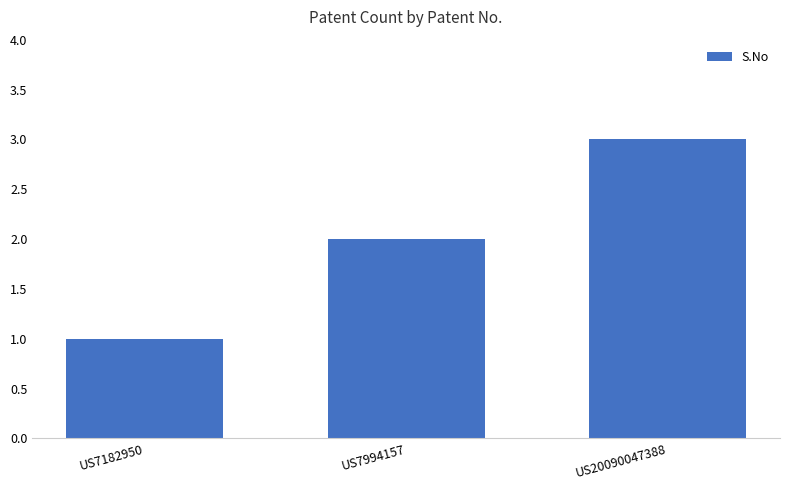

List the labels in order of value, smallest first.

US7182950, US7994157, US20090047388